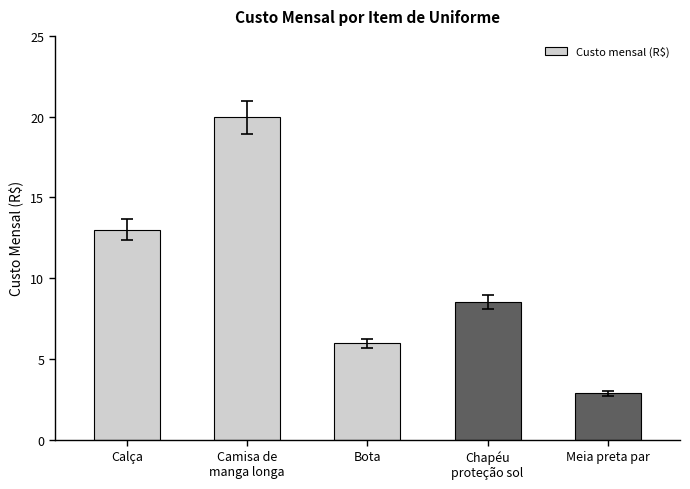

How many distinct data groups are displayed?

1